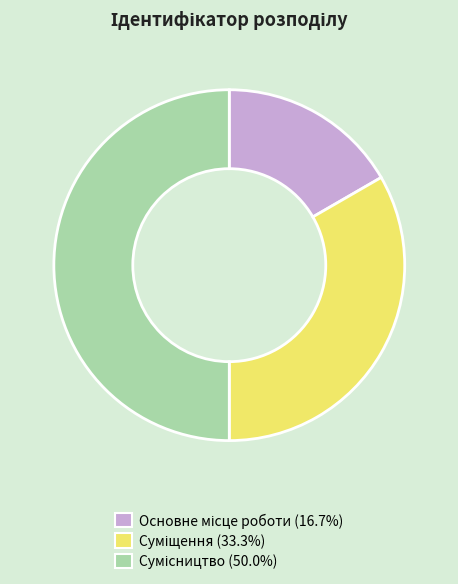

What is the total percentage of Основне місце роботи and Сумісництво?

66.7%